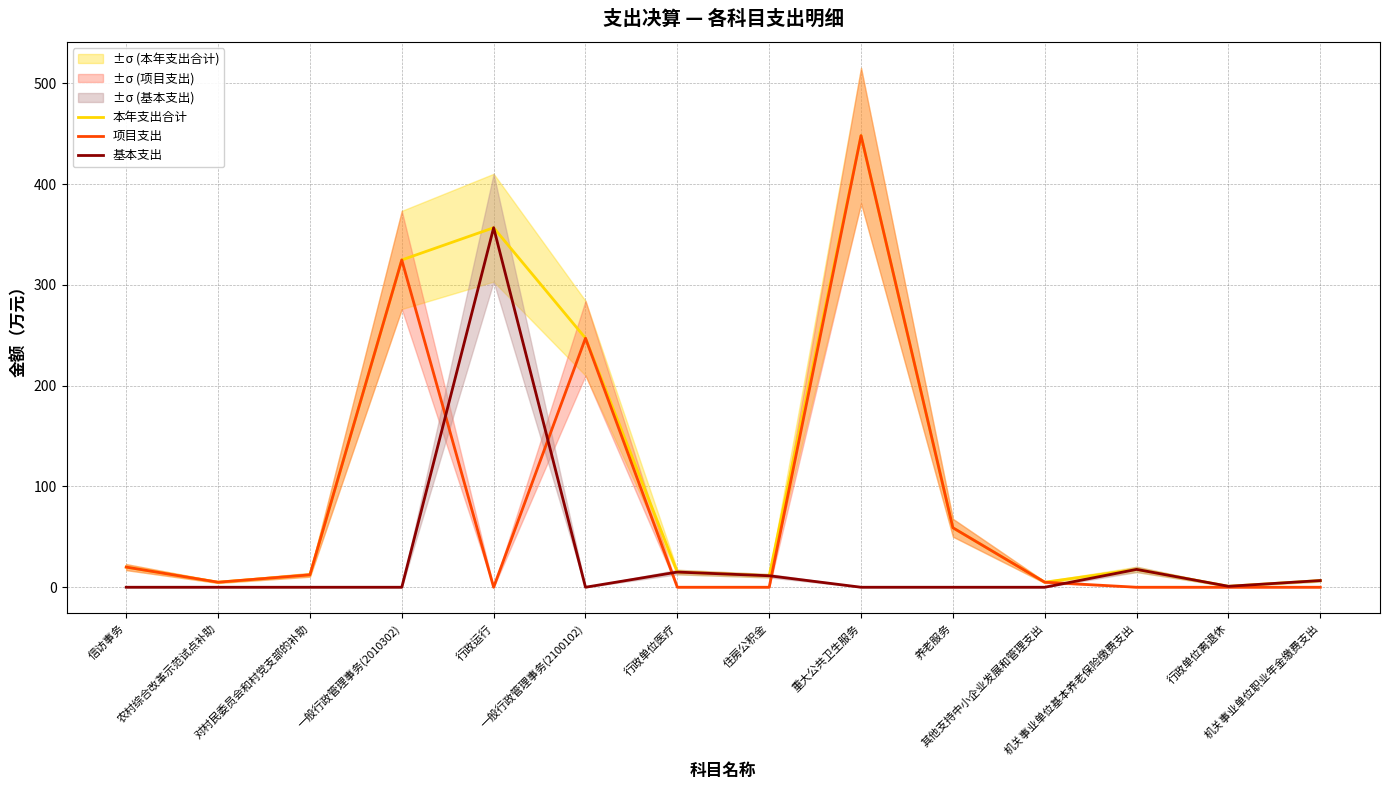

Rank the series by their maximum value, from highest to lowest.

本年支出合计, 项目支出, 基本支出